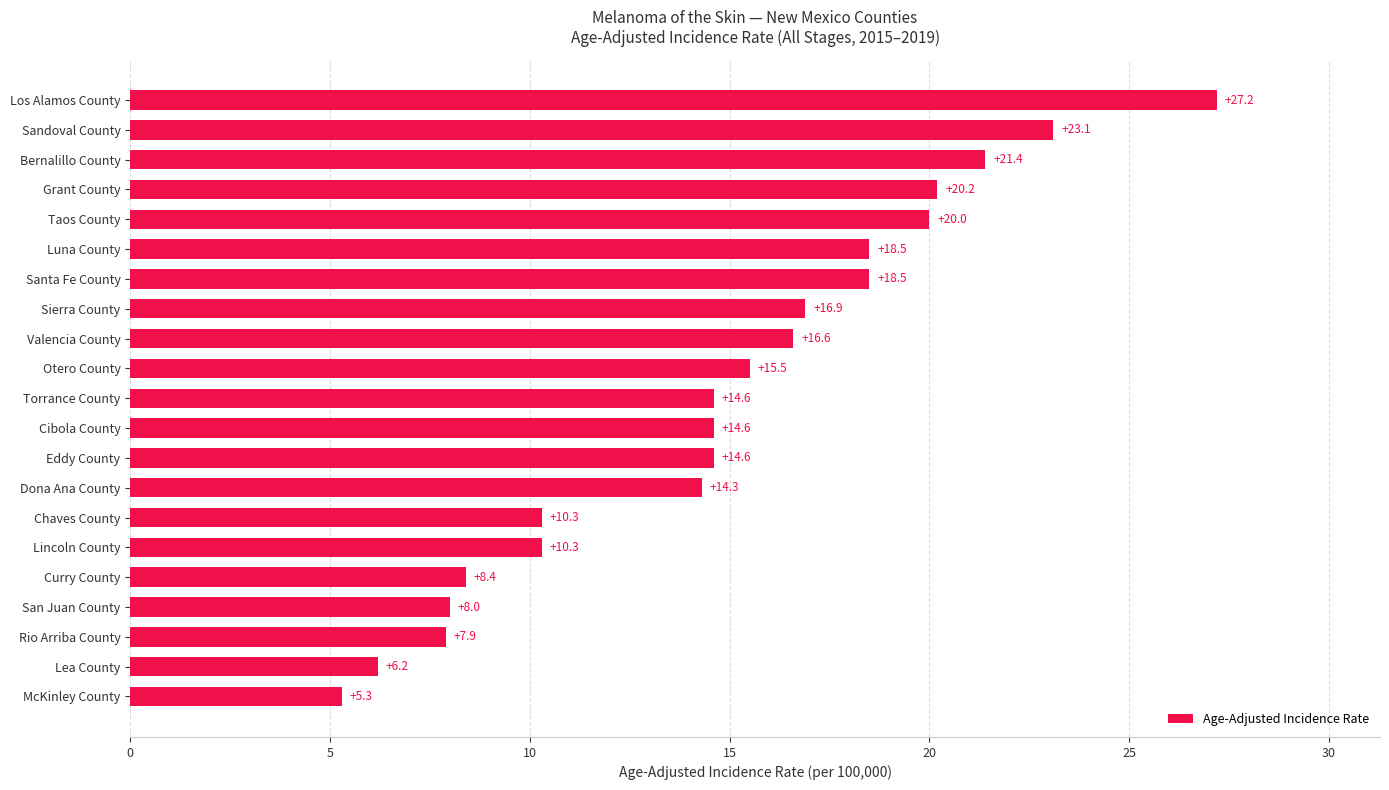

Is it true that the value at Taos County is 20.0?

True